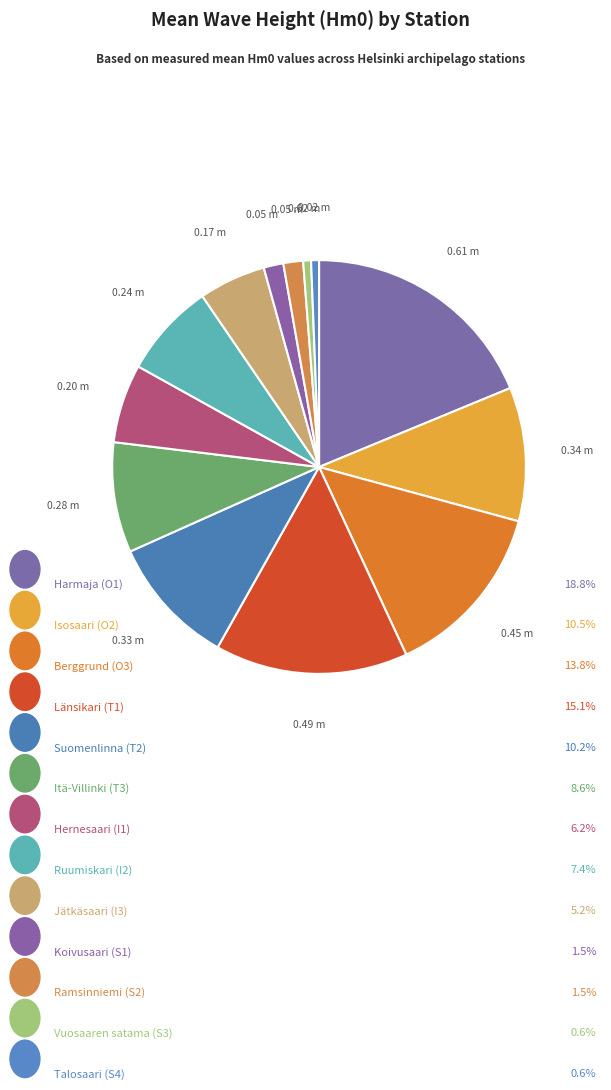

Which slice is the largest?

Harmaja (O1)